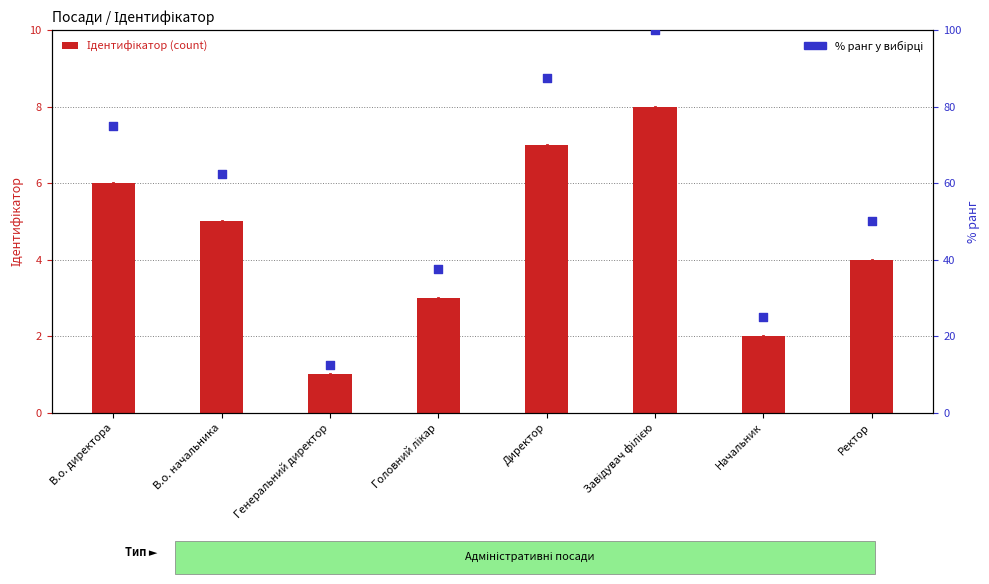

What is the total value across all series at Завідувач філією?

108.0